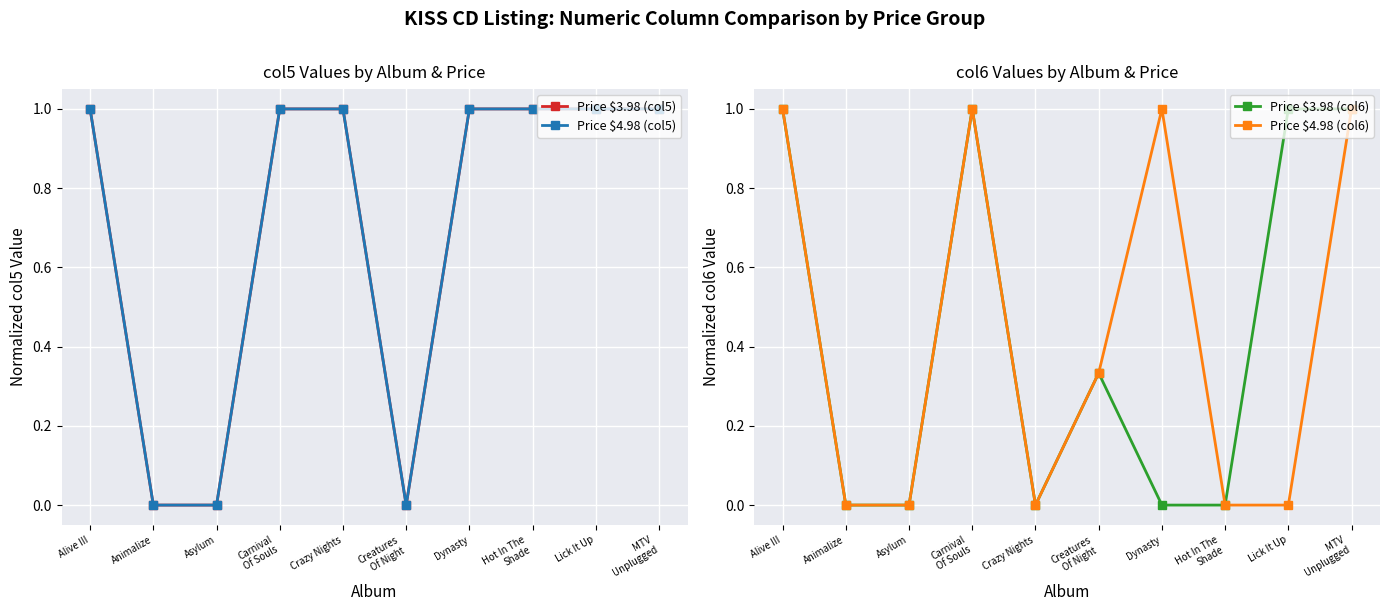

True or false: Price $4.98 (col5) has a value of 1.0 at Alive III.

True